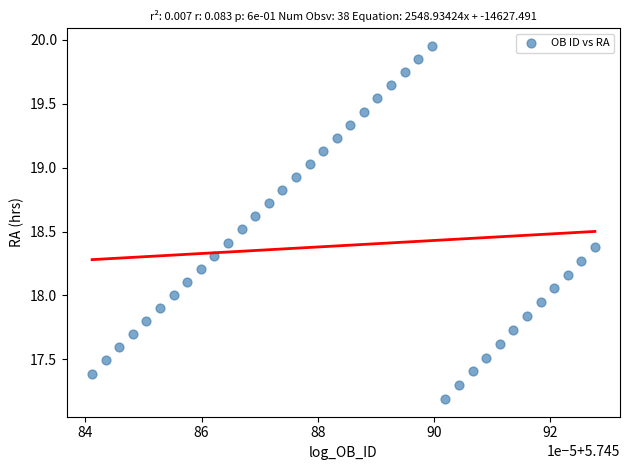

What is the range of Y values (max minus min)?

2.8